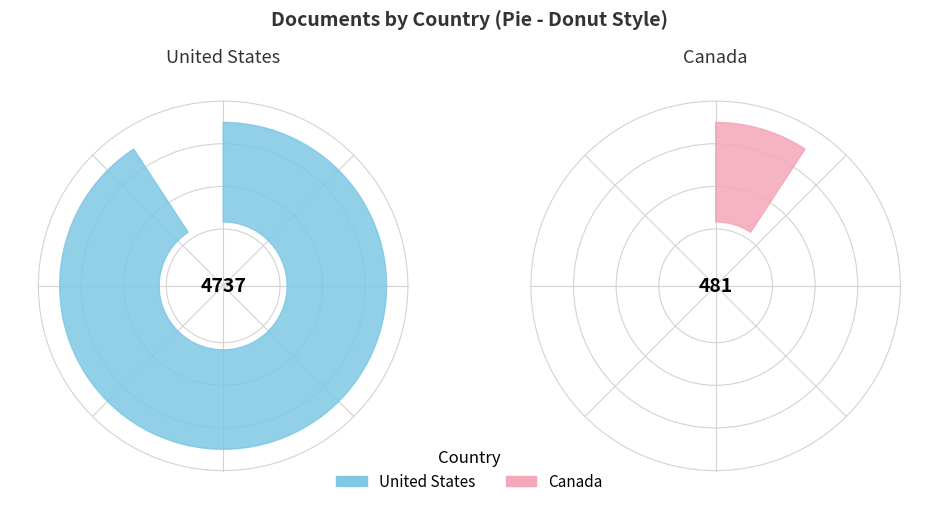

To the nearest percent, what is the difference between the largest and smallest slice percentages?

82%